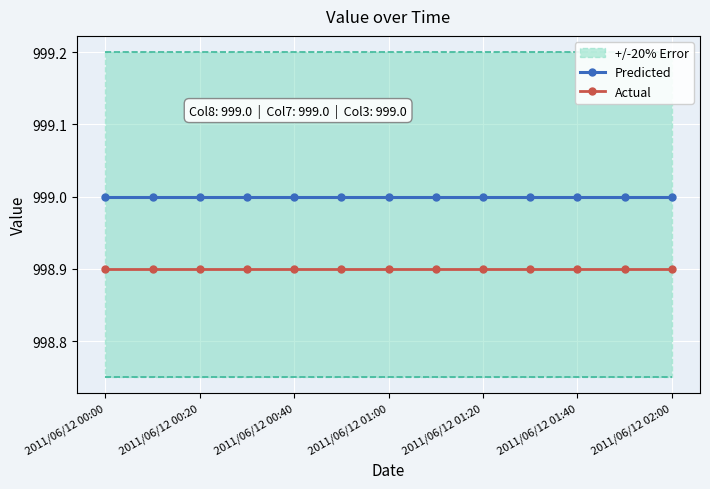

At which label is Actual closest to 998?

2011/06/12 00:00